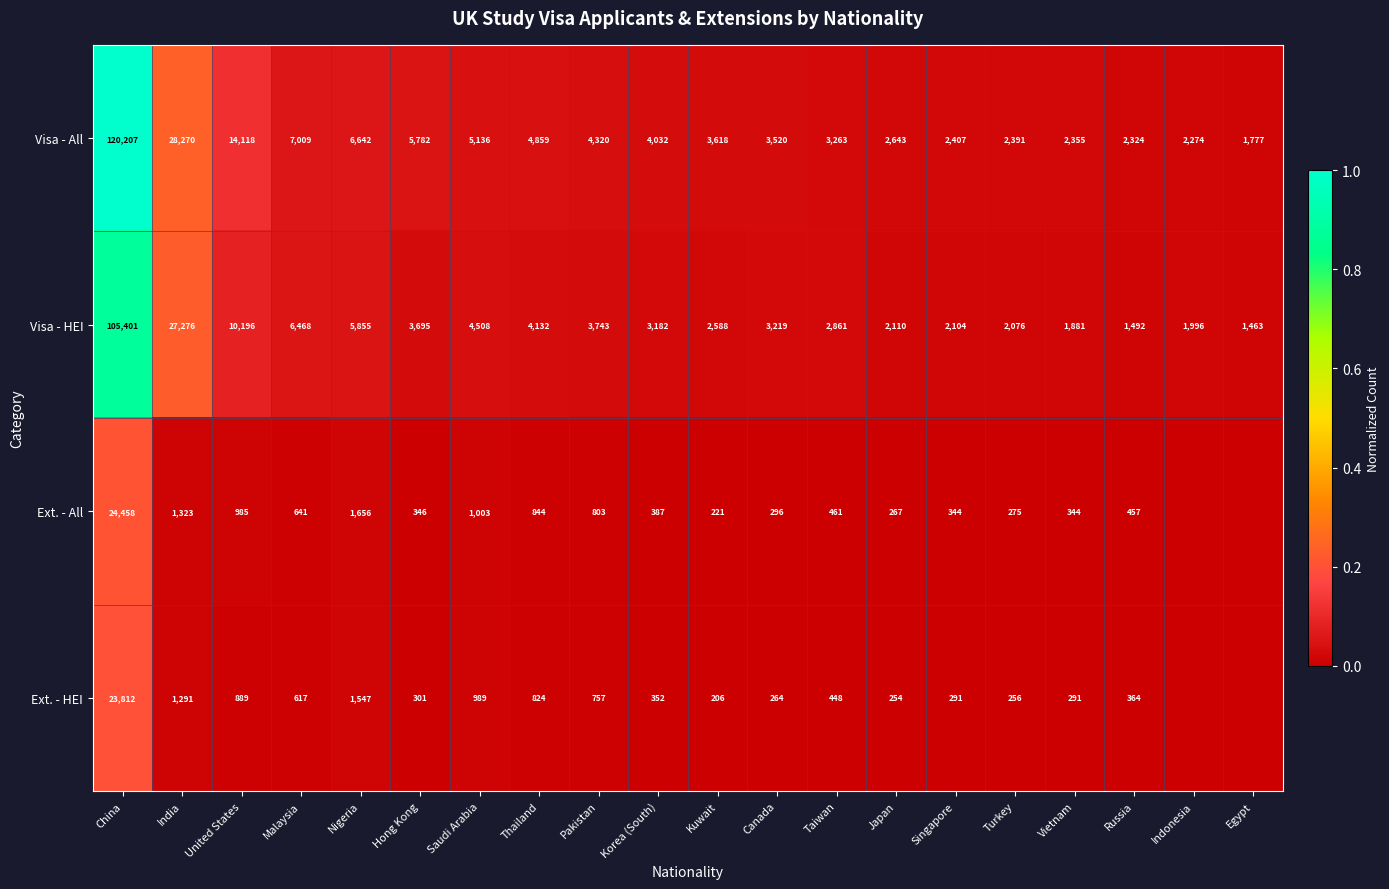

At which category does the chart reach its peak across all series?

China